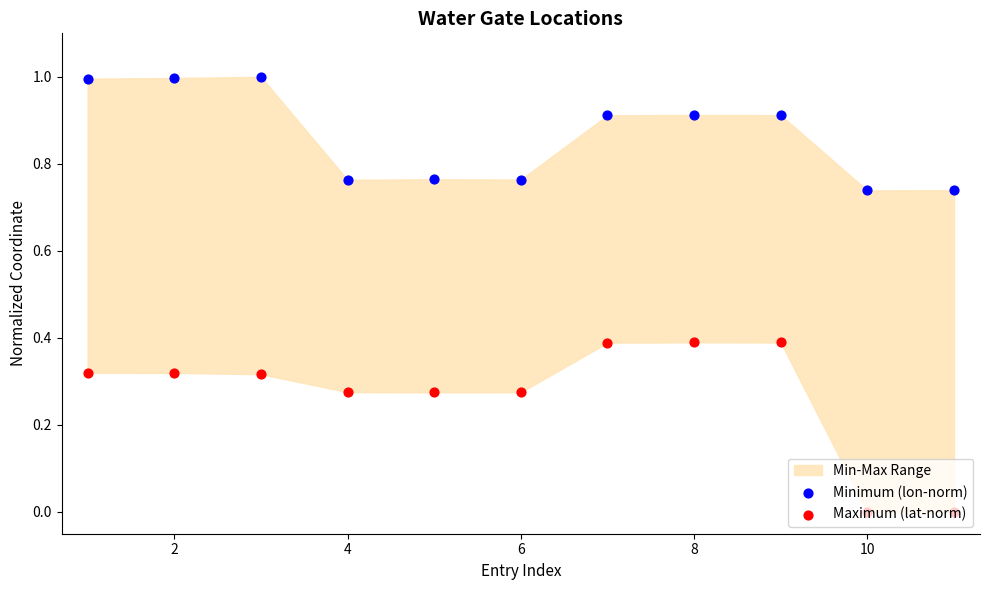

Is the value of Maximum (lat-norm) at 4 greater than the value of Minimum (lon-norm) at 8?

No